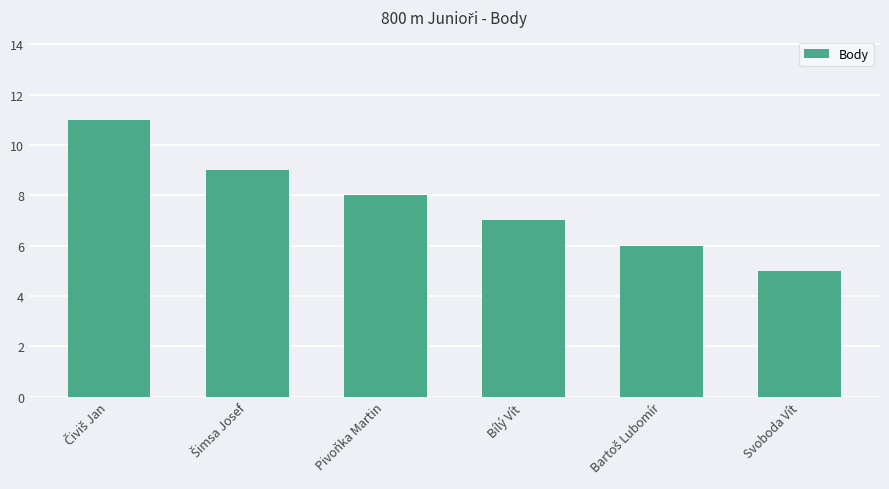

Is it true that the value at Svoboda Vít is 8?

False